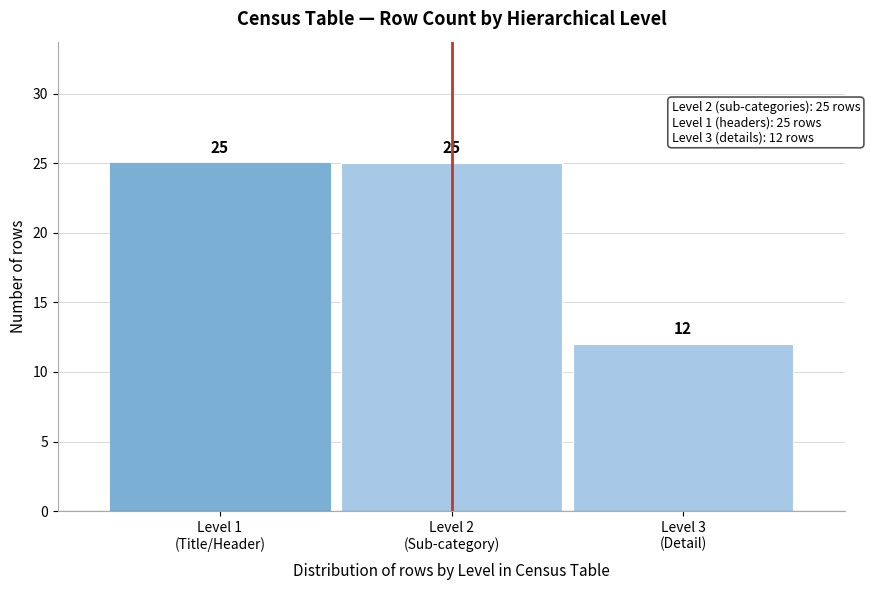

Reading left to right, what are all the values shown in this chart?

25	25	12